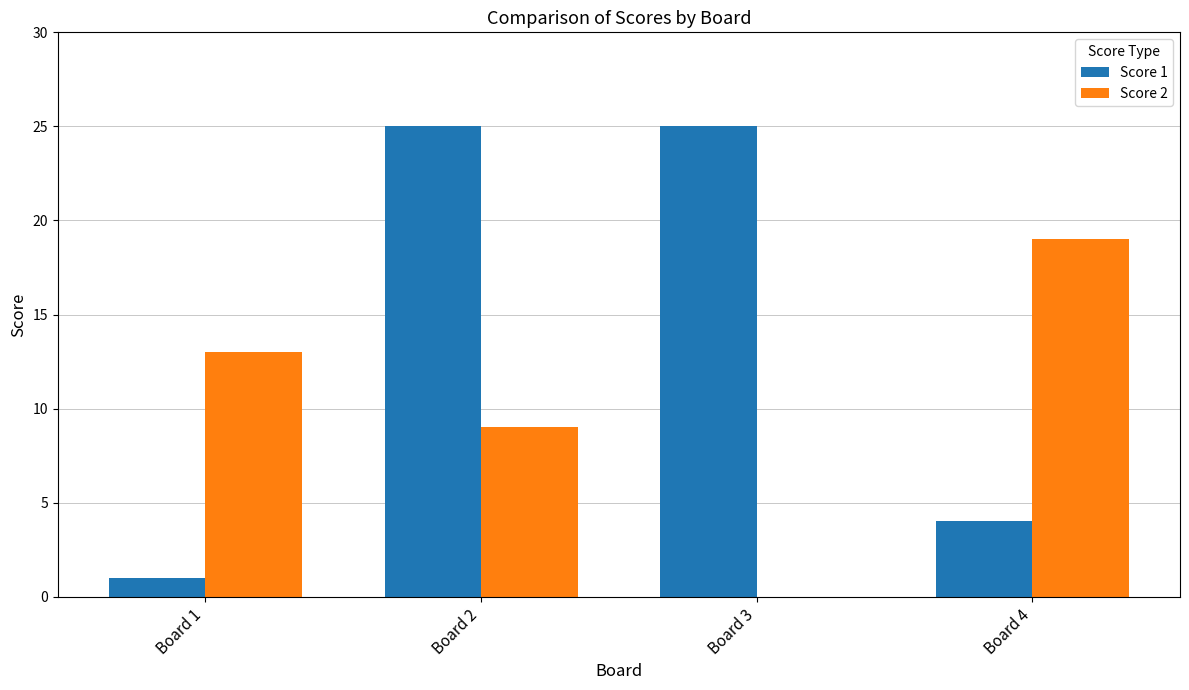

At which label does Score 2 reach its peak?

Board 4